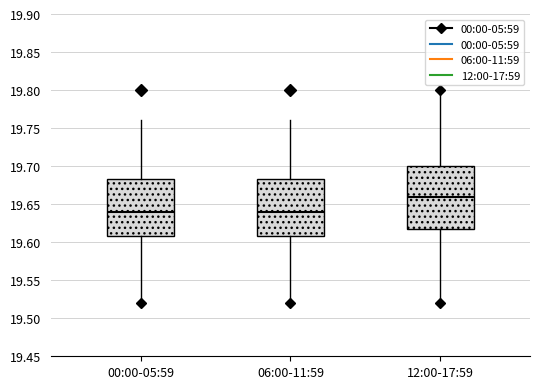

Which box has the highest median line?

12:00-17:59